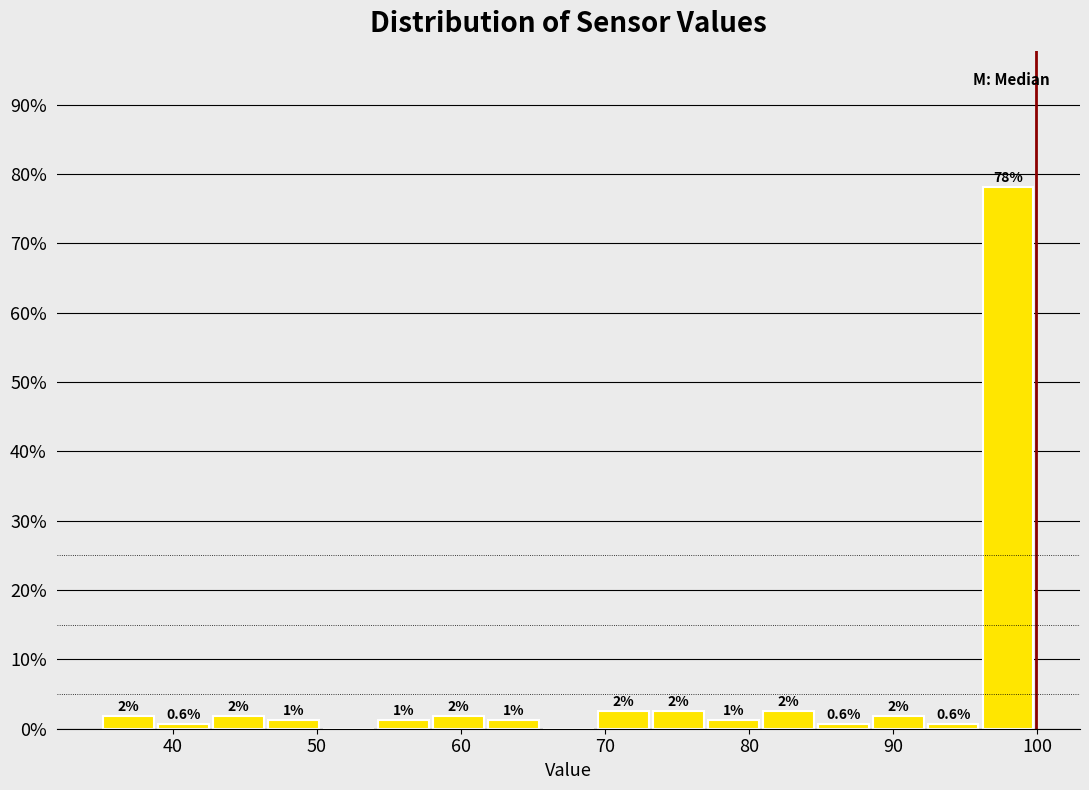

Around what value on the x-axis is the tallest bar? Give the approximate position of its centre, as read against the axis.

98